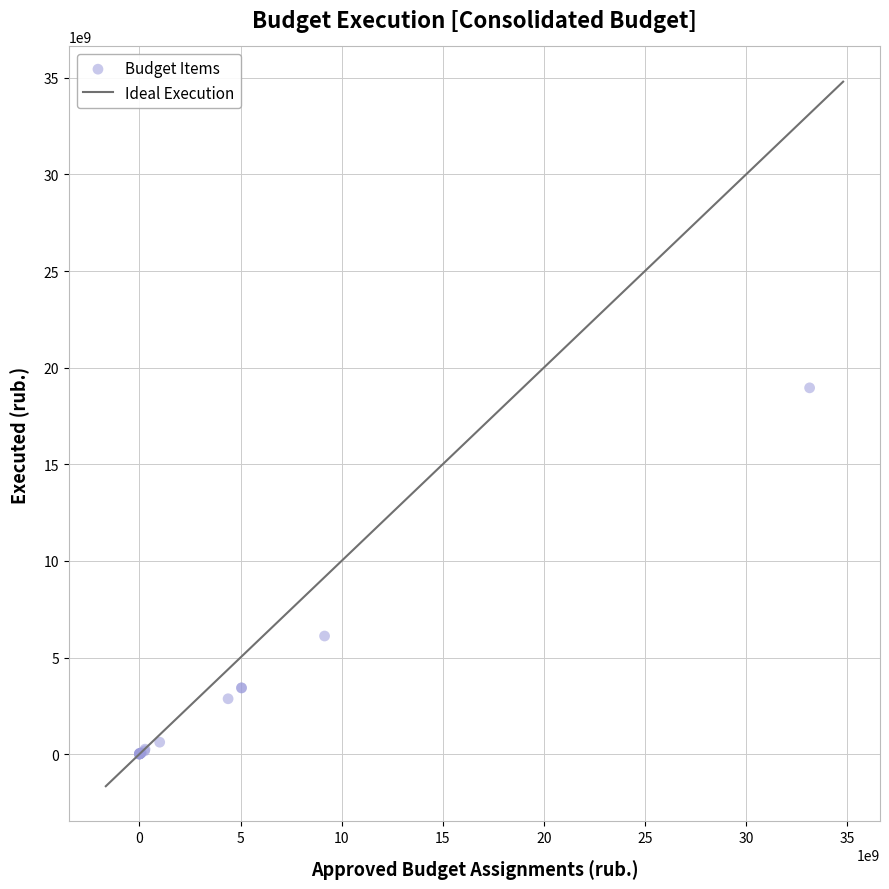

What Y value in the scatter plot is closest to 9476006995?

6111669123.7